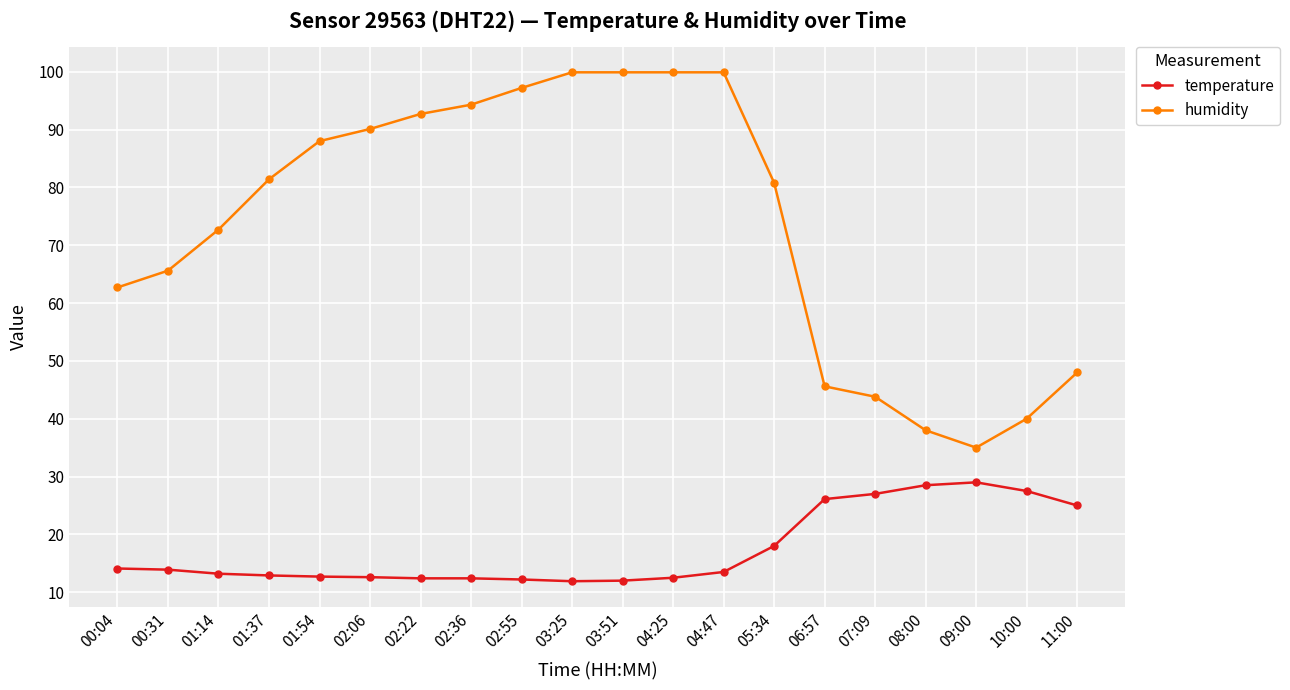

Is the value of humidity at 11:00 greater than the value of temperature at 01:54?

Yes